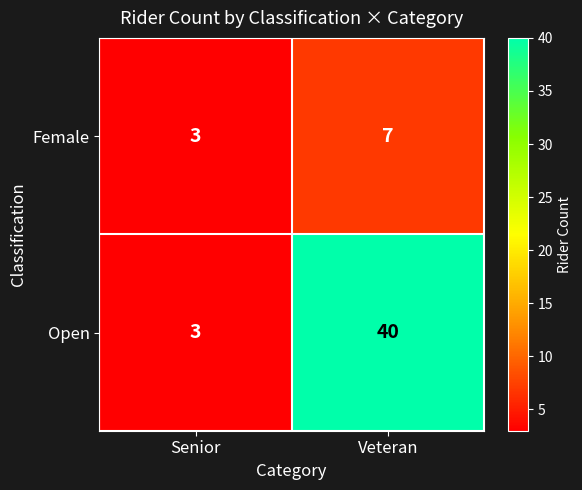

At which label is Open closest to 21?

Senior